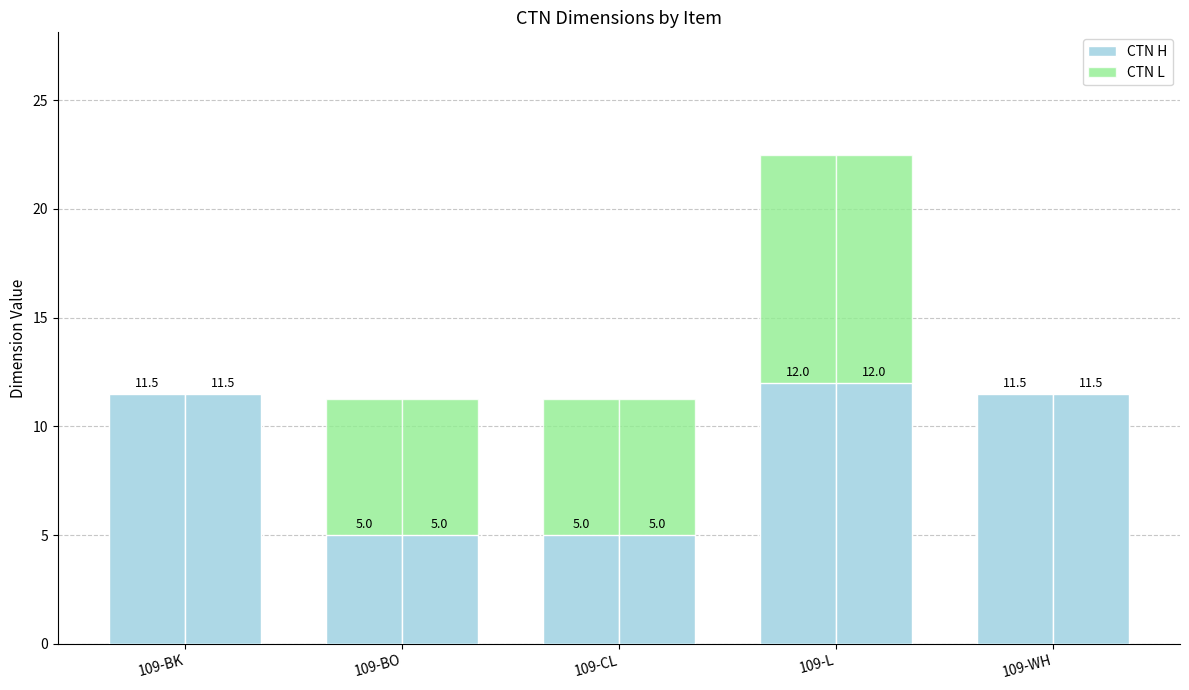

What is the difference between the CTN H values at 109-CL and 109-WH?

6.5